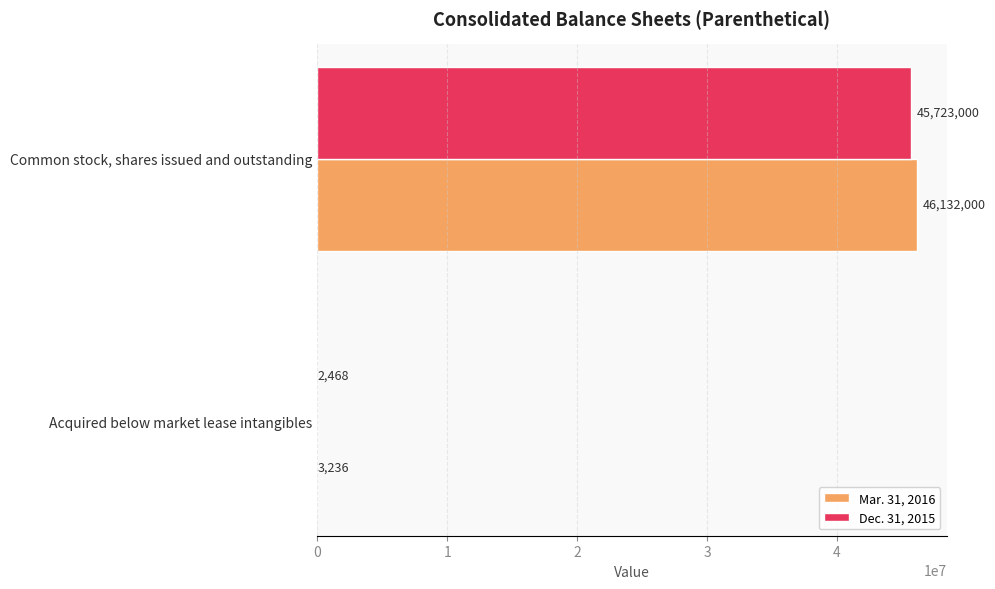

Is it true that Dec. 31, 2015 equals 45723000 at Common stock, shares issued and outstanding?

True